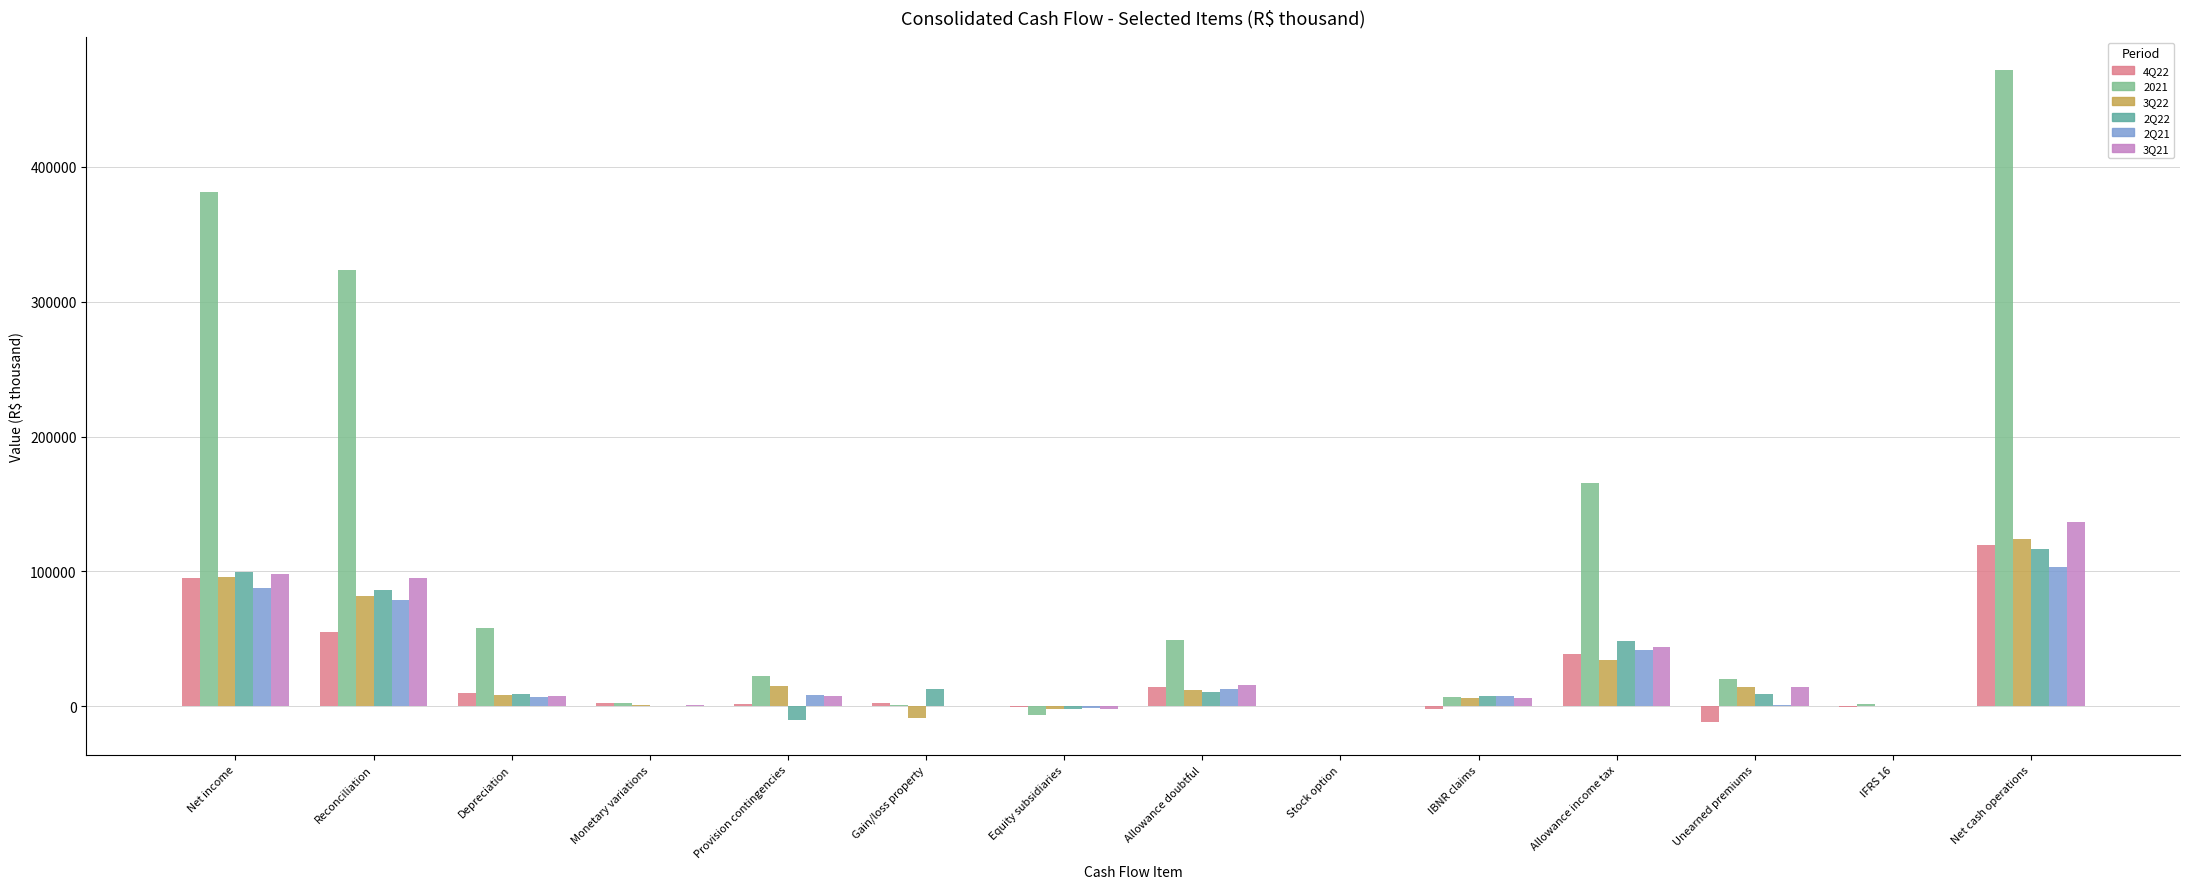

Are the bars horizontal?

No